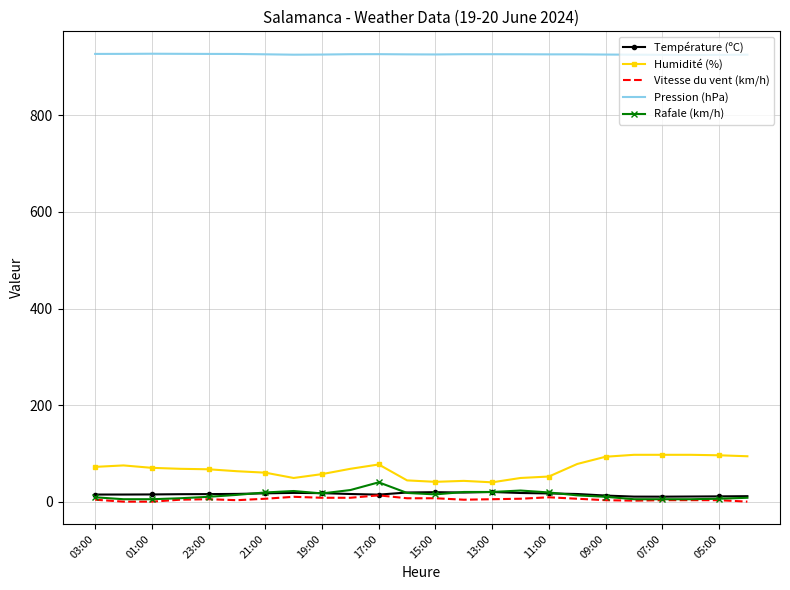

Which series has the largest total across all categories?

Pression (hPa)